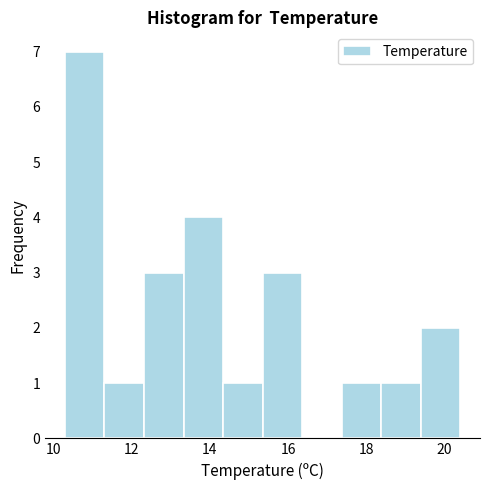

Reading left to right, transcribe this chart: for each bar, give the range it covers on the x-axis and its height. Neither the bar edges nor the heights are printed on the chart, so give them approximately, as read against the axes.

10.4 to 11.4: 7
11.4 to 12.4: 1
12.4 to 13.4: 3
13.4 to 14.4: 4
14.4 to 15.4: 1
15.4 to 16.4: 3
16.4 to 17.4: 0
17.4 to 18.4: 1
18.4 to 19.4: 1
19.4 to 20.4: 2